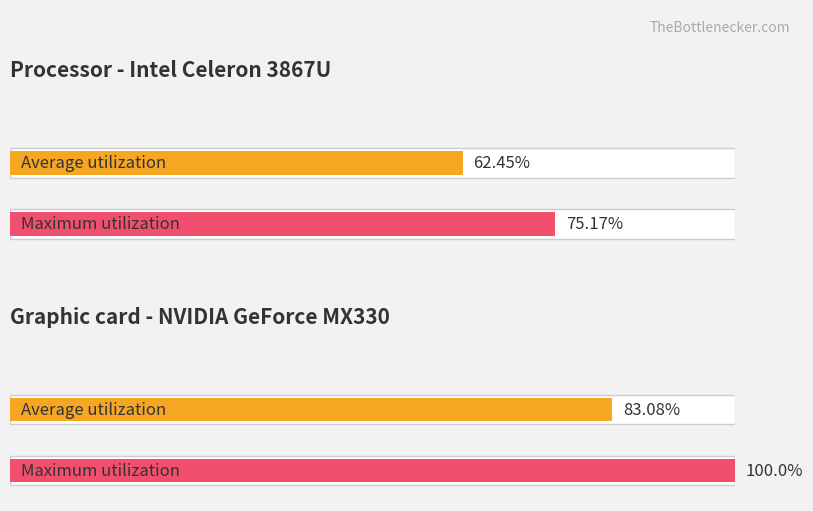

Is the value of Average utilization at 6 greater than the value of Maximum utilization at 11?

Yes